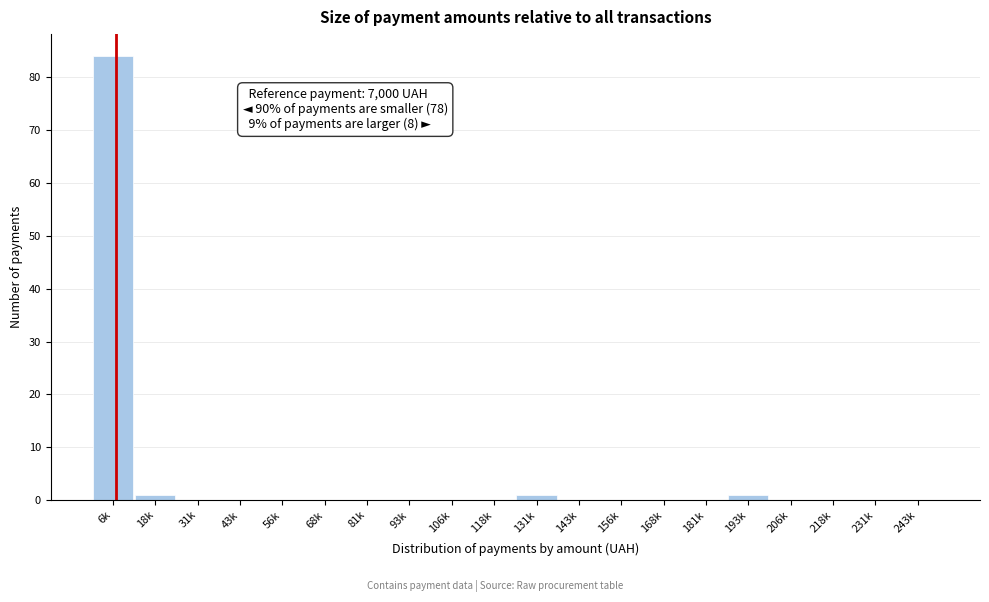

Reading left to right, list all the values displayed in this chart.

6k=84	18k=1	31k=0	43k=0	56k=0	68k=0	81k=0	93k=0	106k=0	118k=0	131k=1	143k=0	156k=0	168k=0	181k=0	193k=1	206k=0	218k=0	231k=0	243k=0